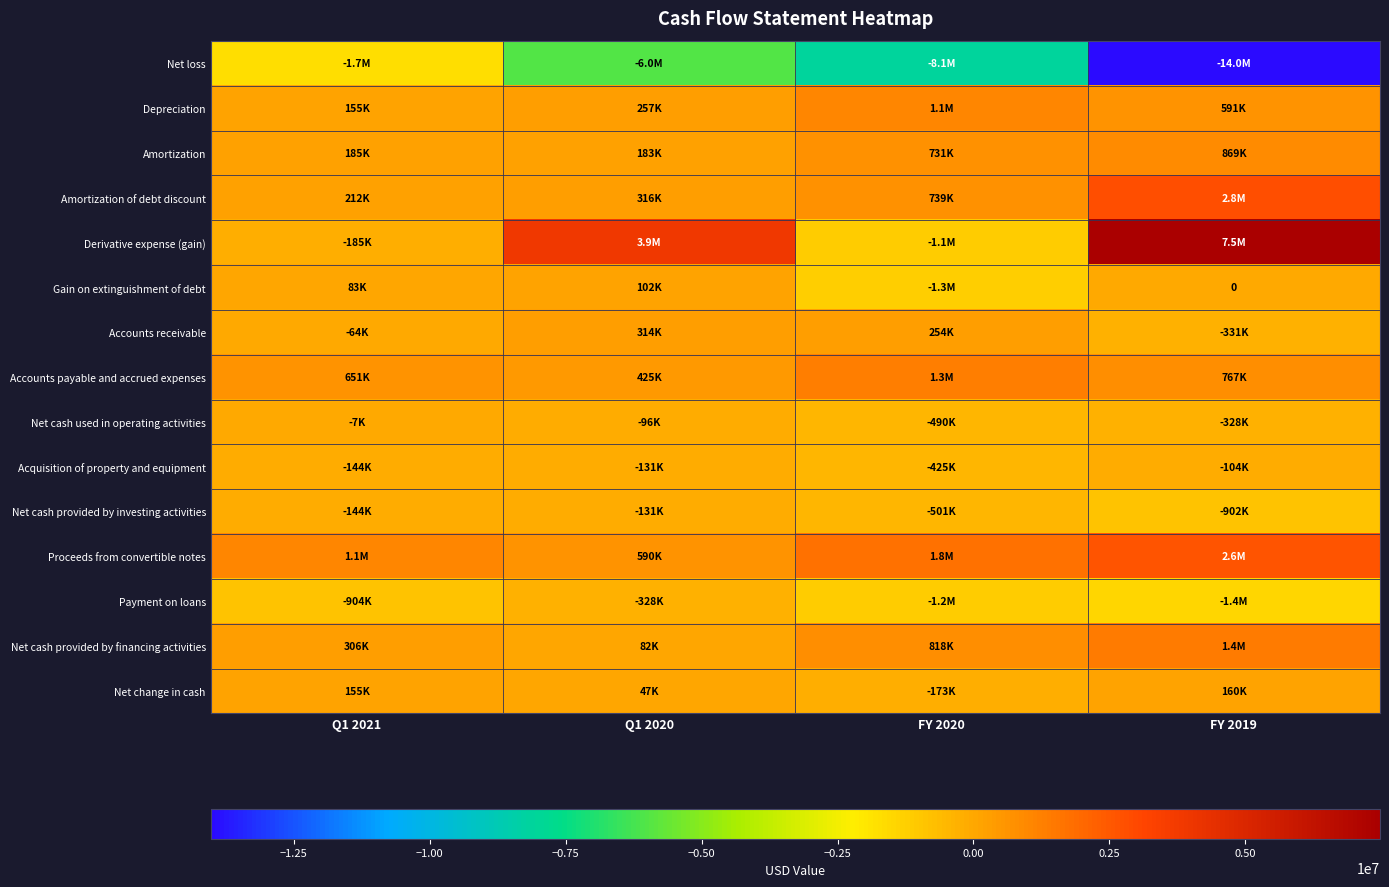

Between Q1 2020 and Q1 2021, which is larger?

Q1 2021